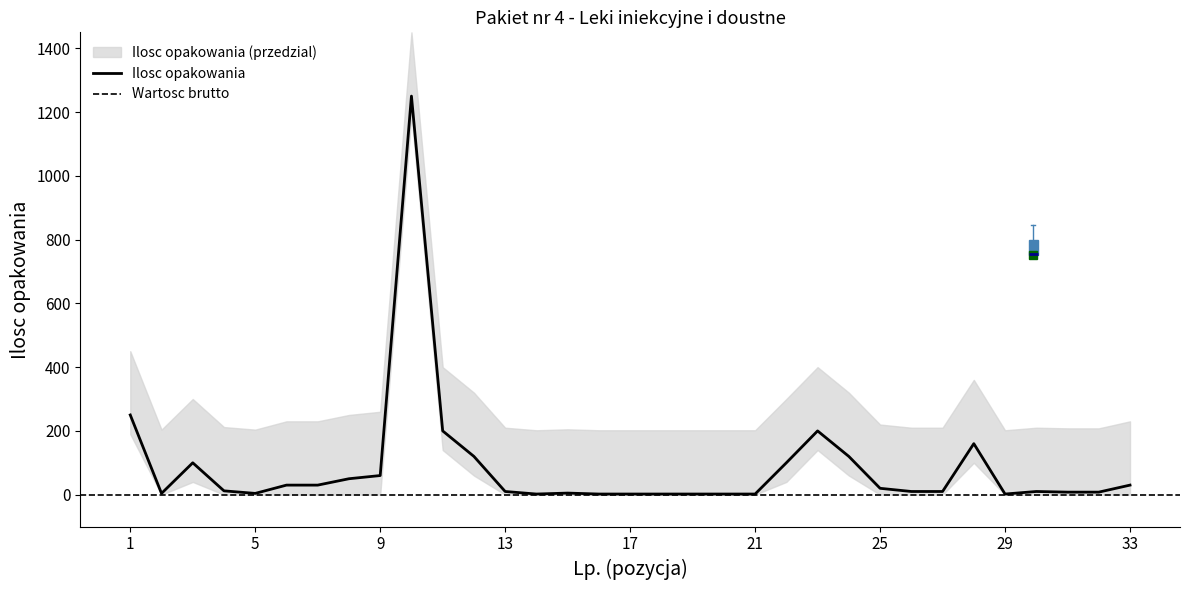

Rank the categories by value from highest to lowest.

10, 1, 11, 23, 28, 12, 24, 3, 22, 9, 8, 6, 7, 33, 25, 4, 13, 26, 27, 30, 31, 32, 15, 2, 5, 14, 16, 17, 18, 19, 20, 21, 29